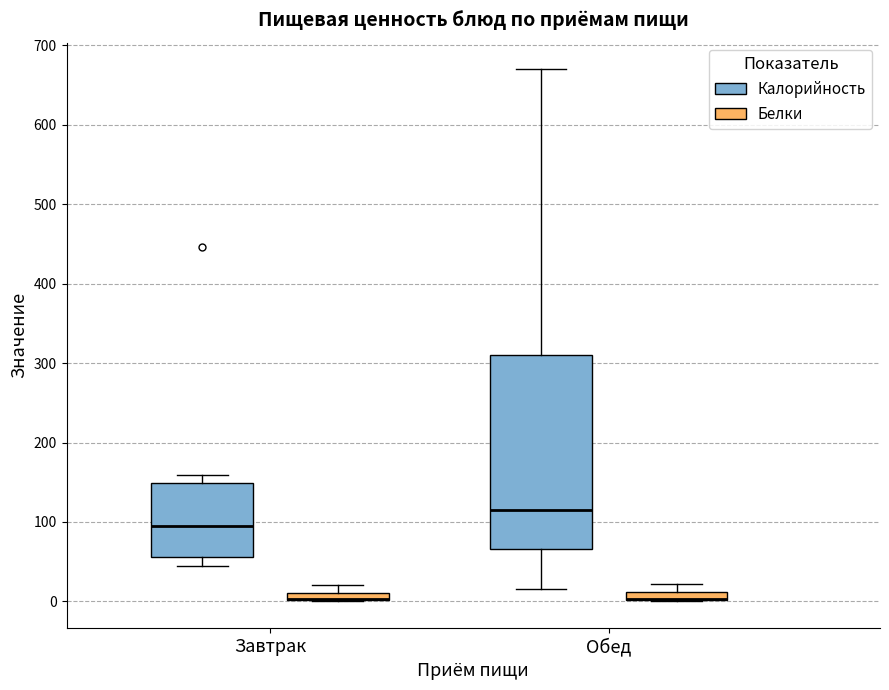

Where does the lower whisker of the box for Завтрак (Калорийность) end on the y-axis? The values are not printed on the chart, so give them approximately, as read against the axis.

40